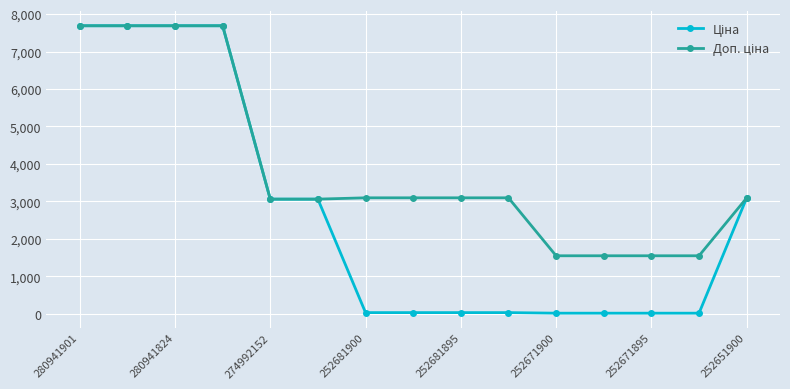

What is the maximum value shown in the chart?

7688.0